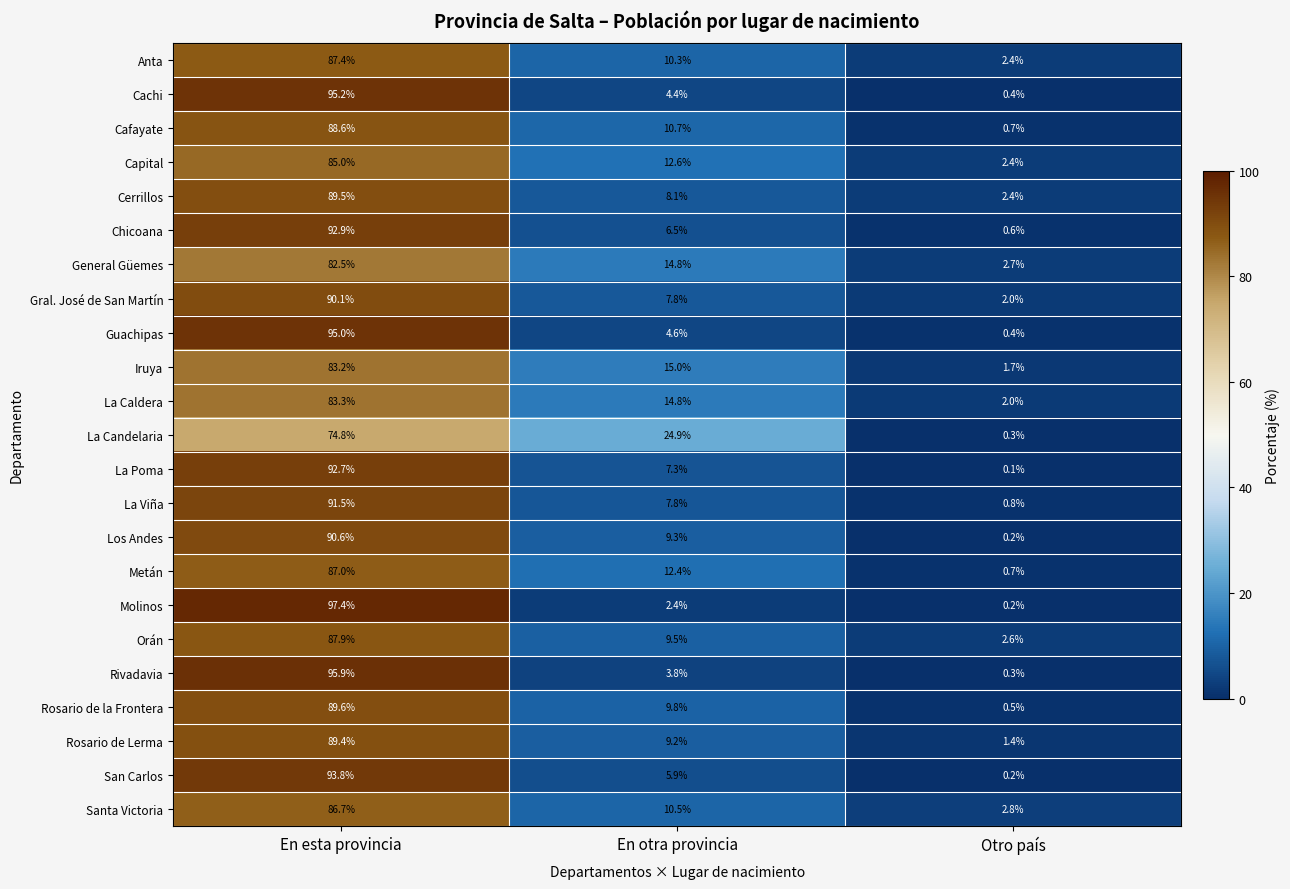

What is the total value across all series at En esta provincia?

2050.0